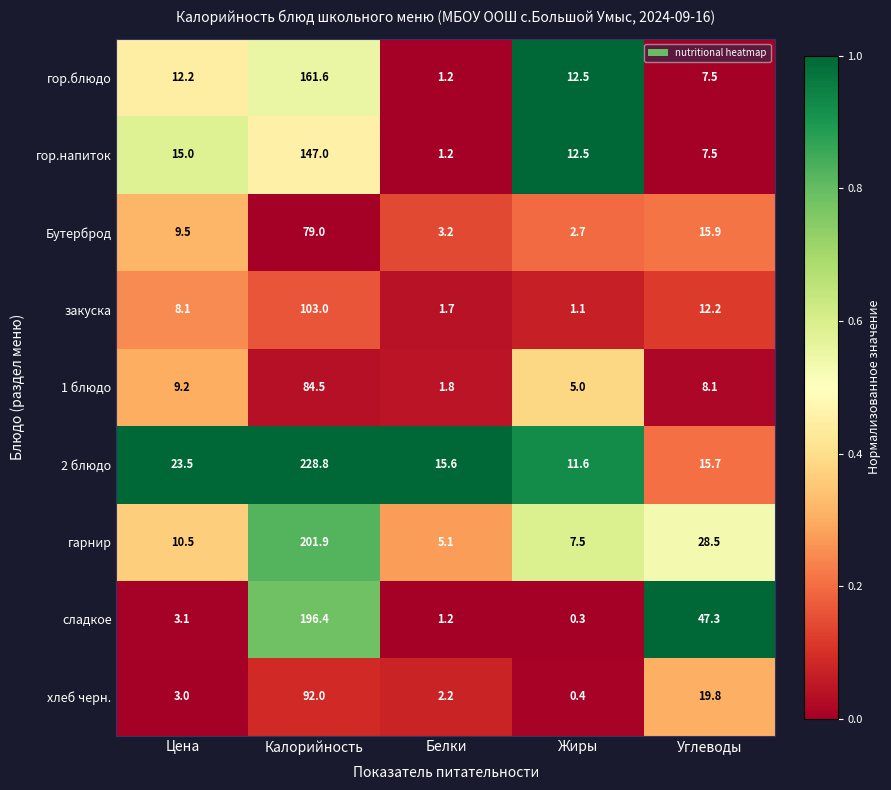

Rank the series by their maximum value, from lowest to highest.

Бутерброд, 1 блюдо, хлеб черн., закуска, гор.напиток, гор.блюдо, сладкое, гарнир, 2 блюдо